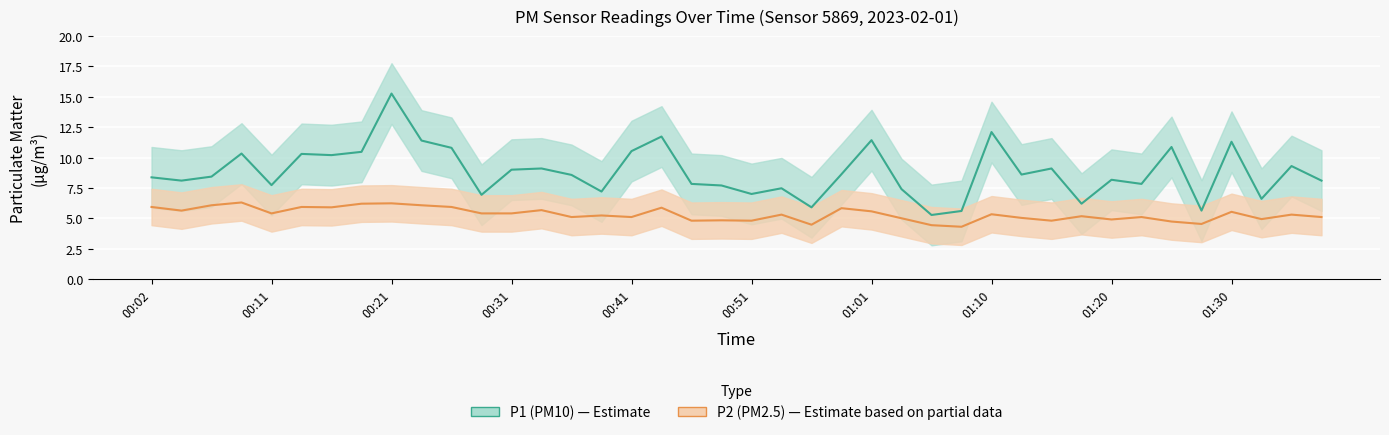

What is the difference between the highest and lowest values at 01:03?

2.4